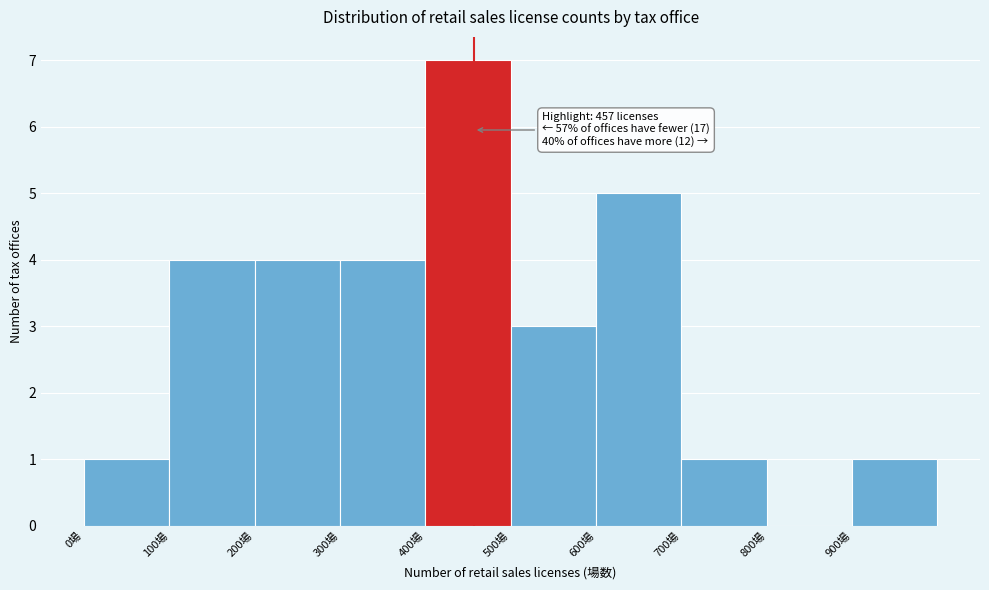

Over which range of the x-axis is the bar tallest?

400 to 500